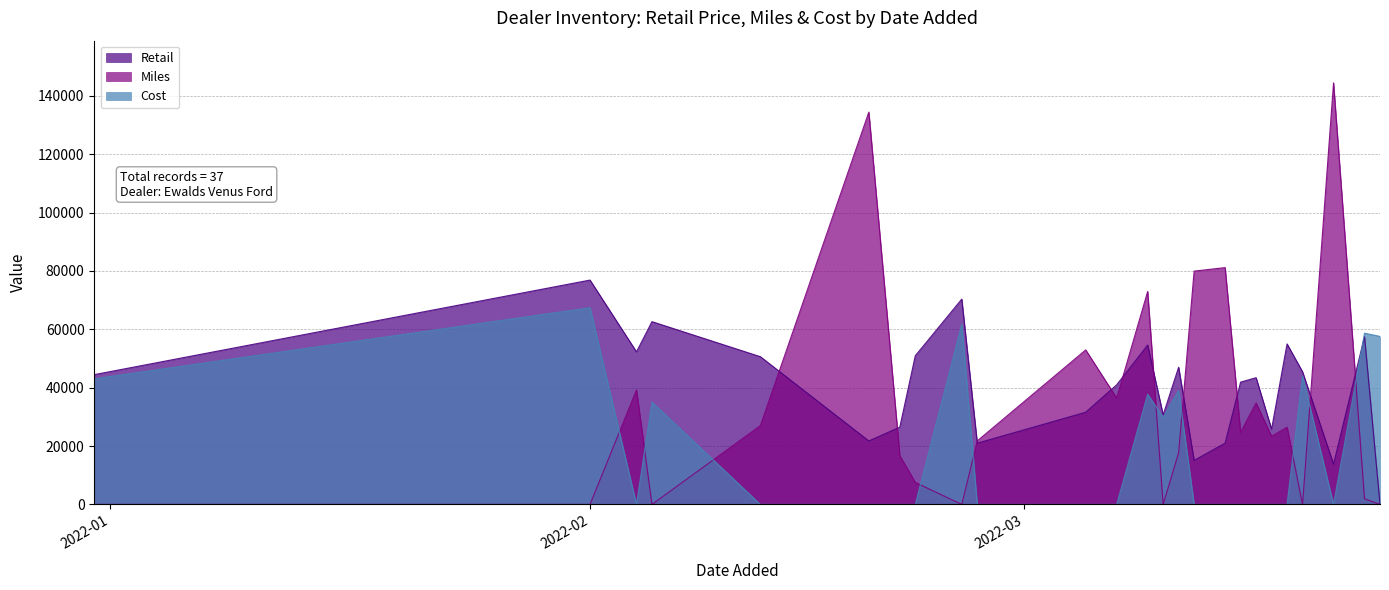

Reading right to left, extract all data points from this chart.

Retail: 0	57510	13804	45430	54995	25793	43412	41892	20989	15078	46993	30675	54590	40976	31574	20977	70330	50939	26477	21734	50604	62615	52274	76860	44470
Miles: 0	1953	144431	0	26443	23340	34745	24718	81126	79932	17727	0	72950	36456	52930	21772	0	7539	16698	134398	27000	0	39212	0	0
Cost: 57554	58658	0	44017	0	0	0	0	0	0	39030	29850	37755	0	0	0	61745	0	0	0	0	35065	0	67386	43050